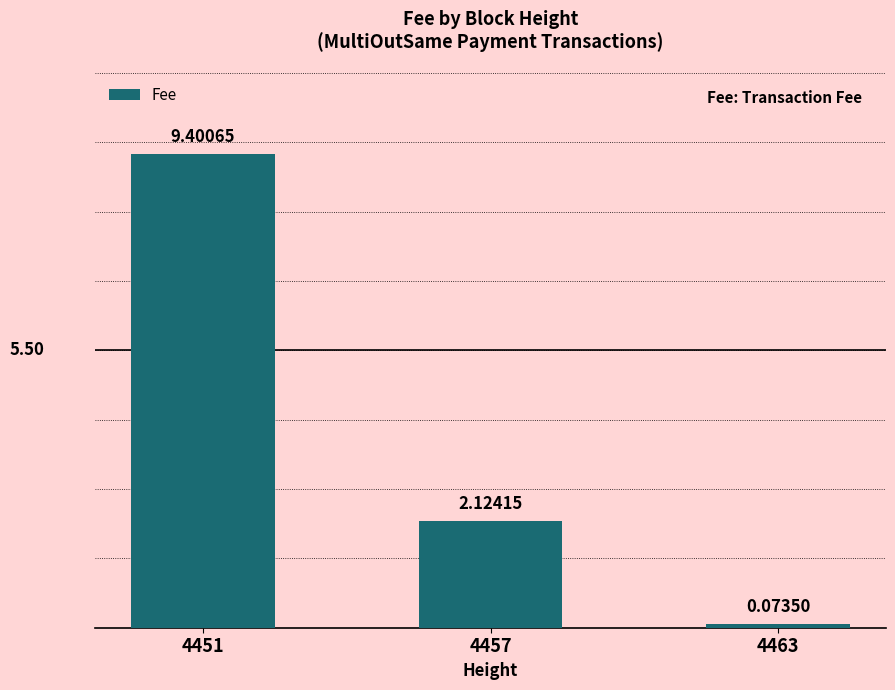

What is the average value?

3.9